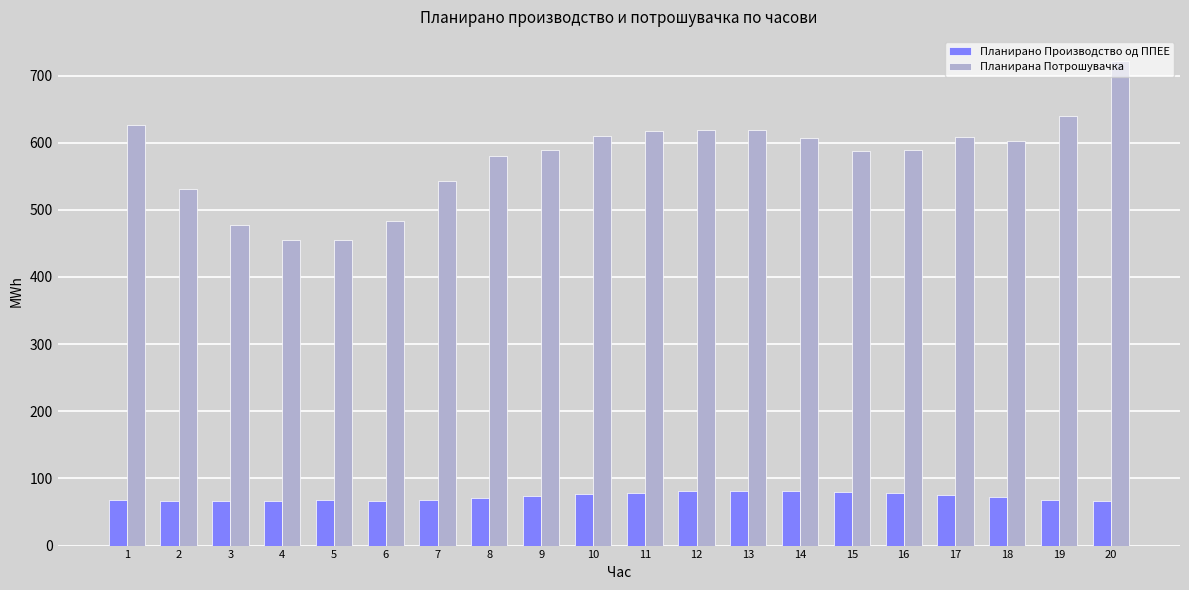

At 7, list the series in order from smallest to largest.

Планирано Производство од ППЕЕ, Планирана Потрошувачка